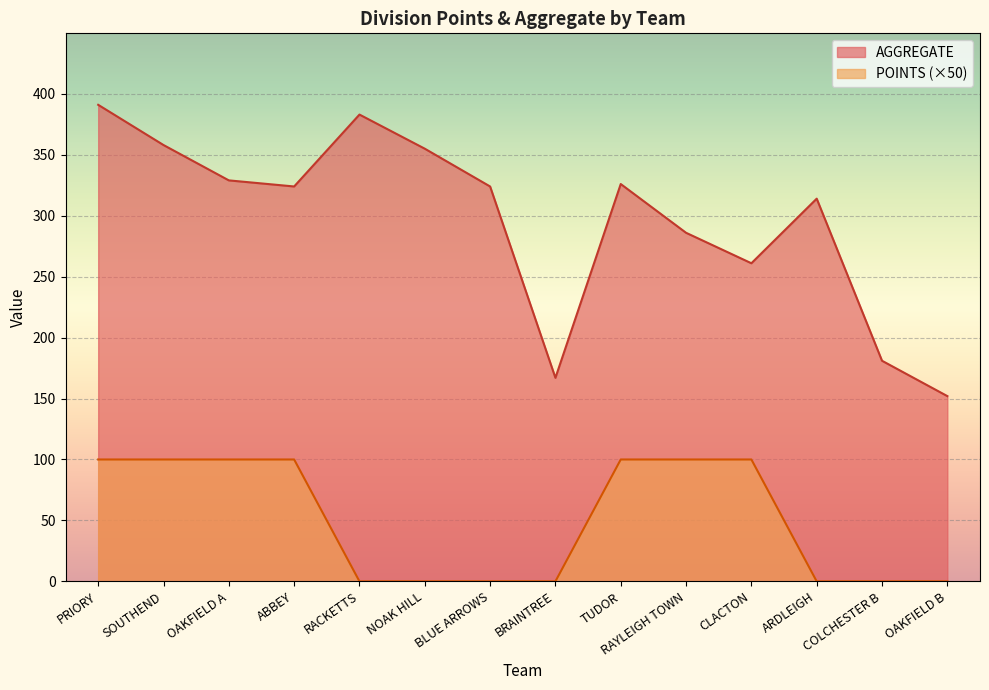

How many lines are shown in the chart?

2